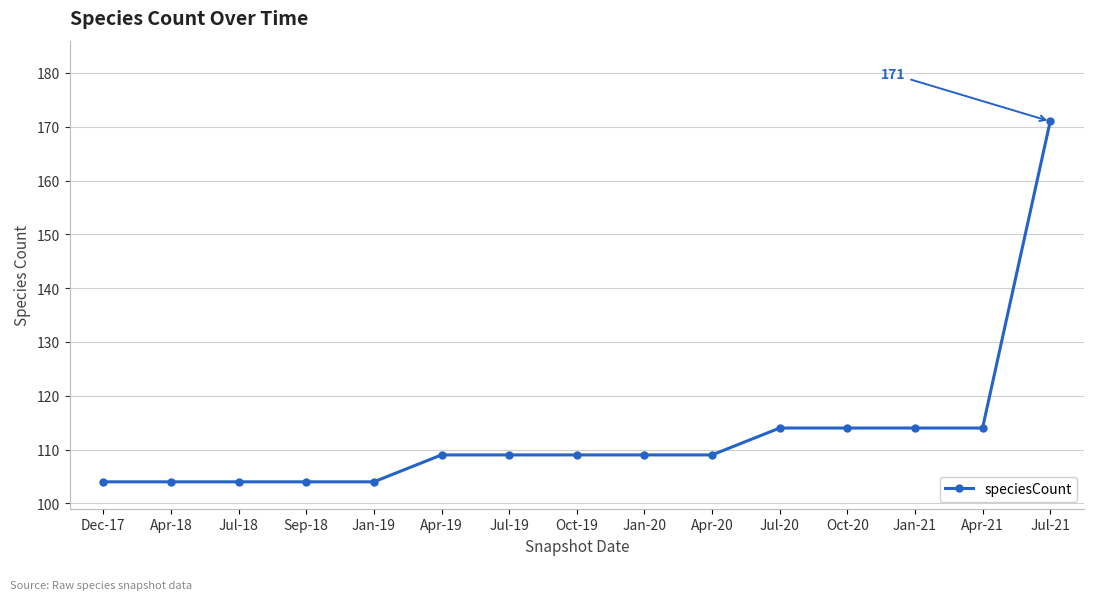

Is it true that the value at Jul-19 is 109?

True